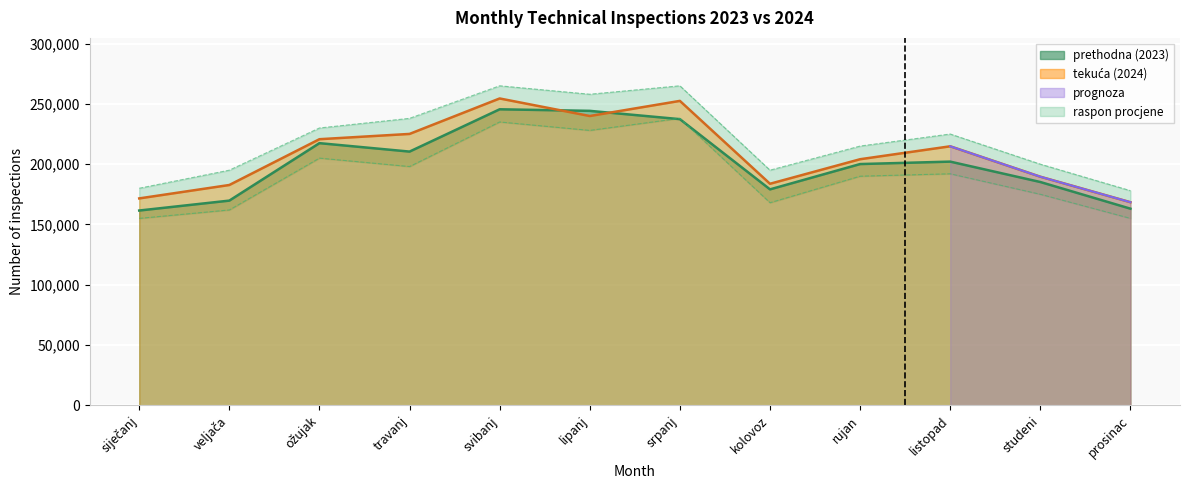

What position from the left is kolovoz?

8